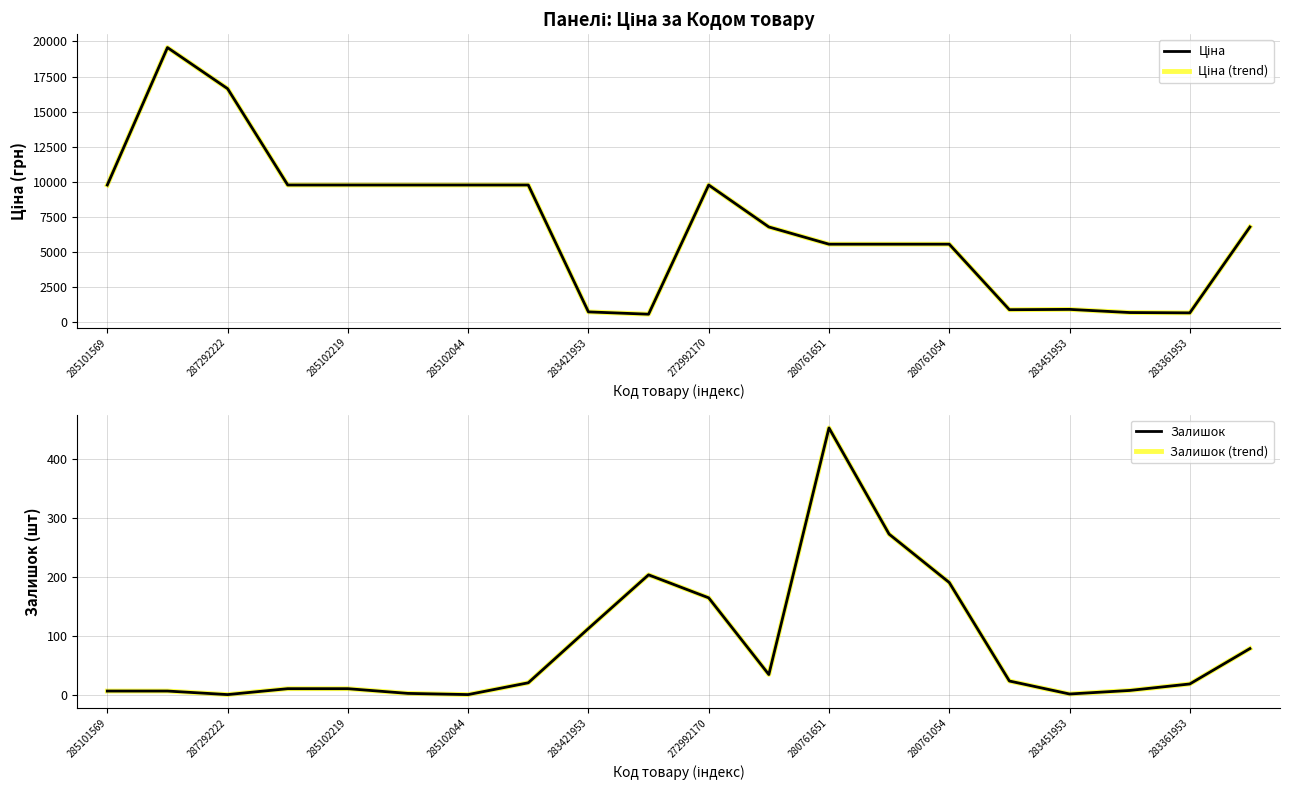

What is the difference between the highest and lowest values at 283451953?

913.8